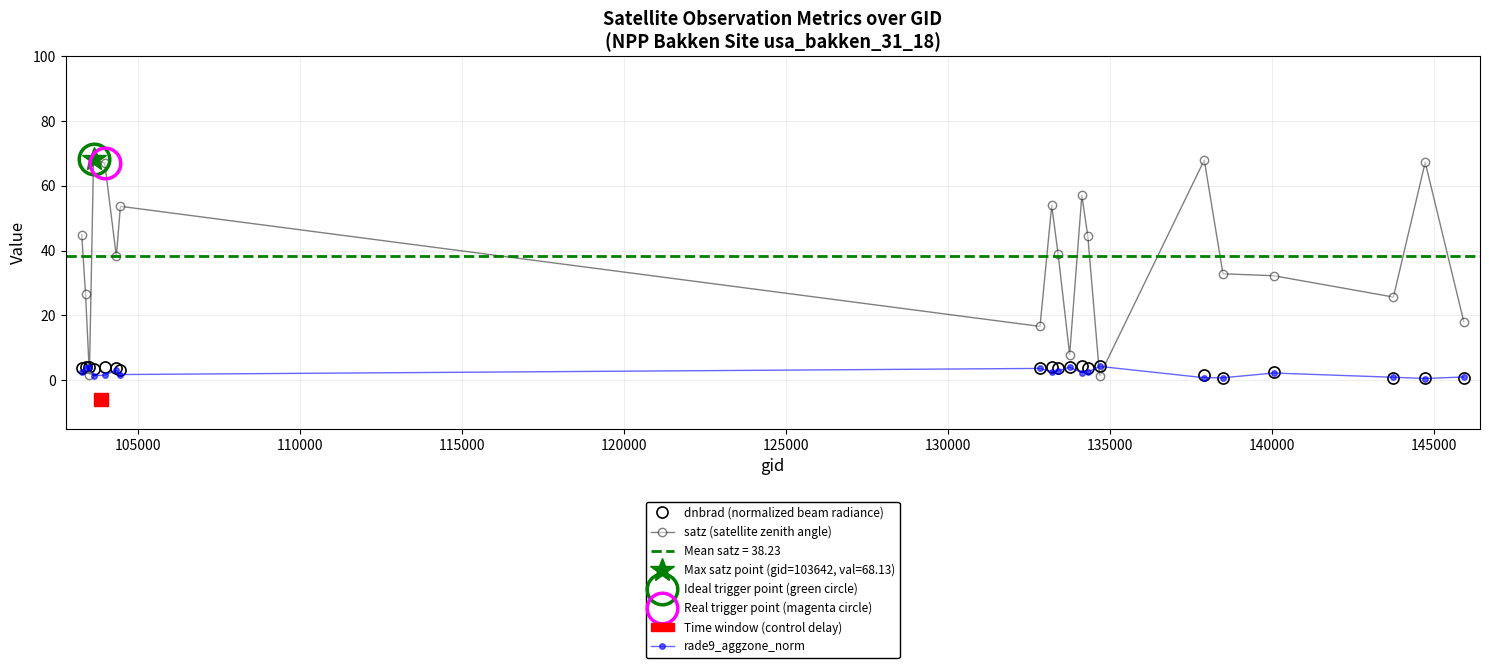

Reading left to right, extract all data points from this chart.

dnbrad (normalized beam radiance): 3.8	4.0	4.1	3.6	4.0	3.7	3.0	3.8	4.2	3.9	4.1	4.4	3.7	4.3	1.6	0.6	2.5	0.6	0.8	0.8
satz (satellite zenith angle): 44.9	26.5	1.7	68.1	67.0	38.2	53.7	16.6	53.9	39.1	7.9	57.0	44.5	1.4	67.9	32.9	32.3	25.7	67.2	18.0
rade9_aggzone_norm: 2.6	3.9	4.1	1.4	1.6	3.1	1.8	3.6	2.6	2.9	4.0	2.3	2.6	4.3	0.8	0.8	2.2	0.9	0.5	1.0